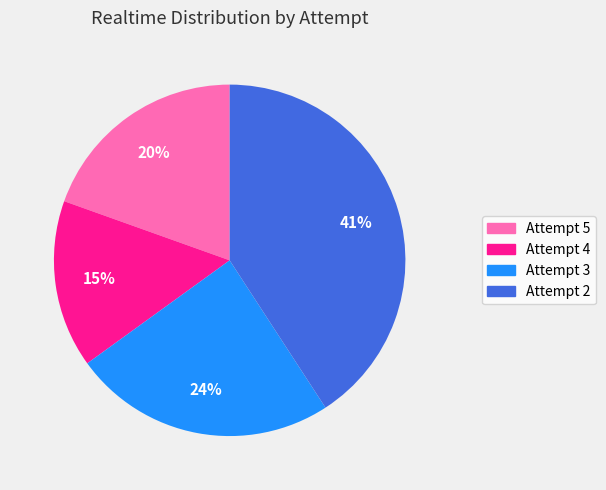

What percentage is the Attempt 3 slice, to the nearest percent?

24%